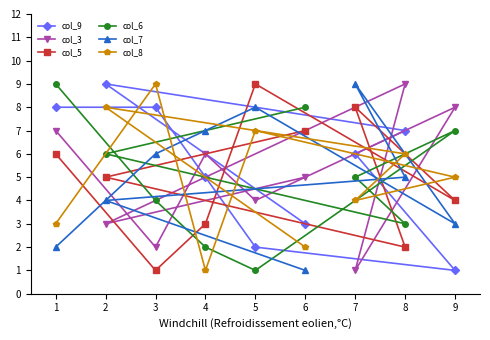

What is the sum of the col_3 values at 2 and 9?

11